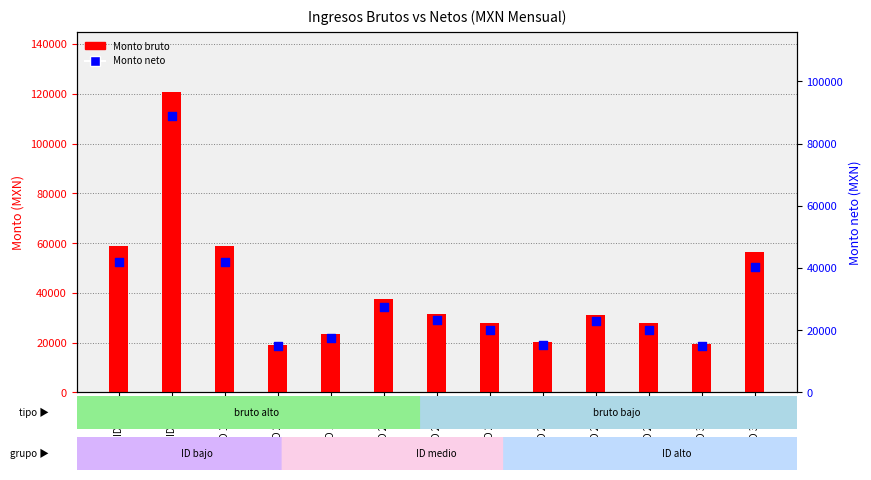

What are all the series names shown in the legend?

Monto bruto, Monto neto